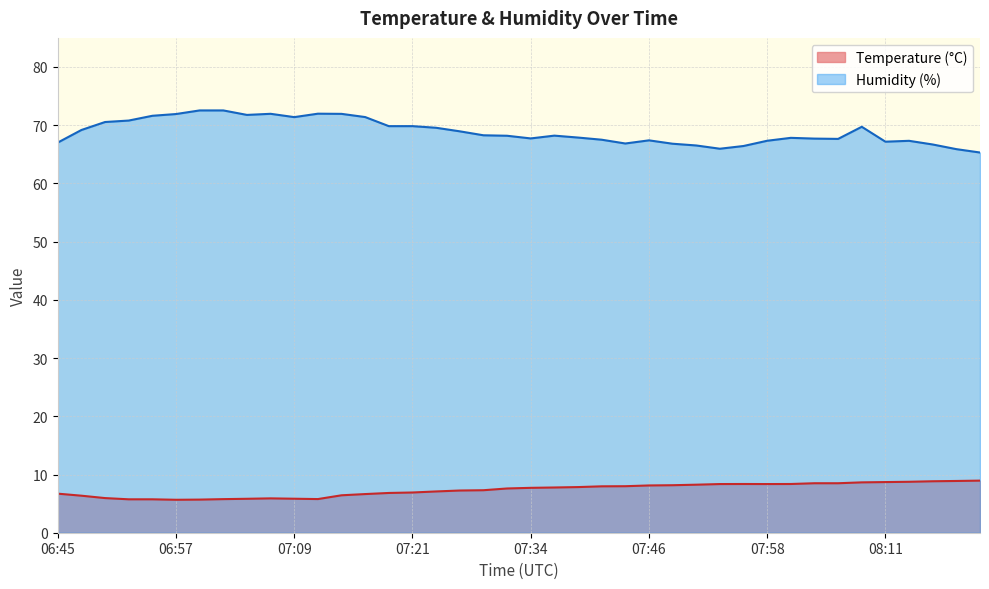

What is the total value across all series at 07:39?

75.7